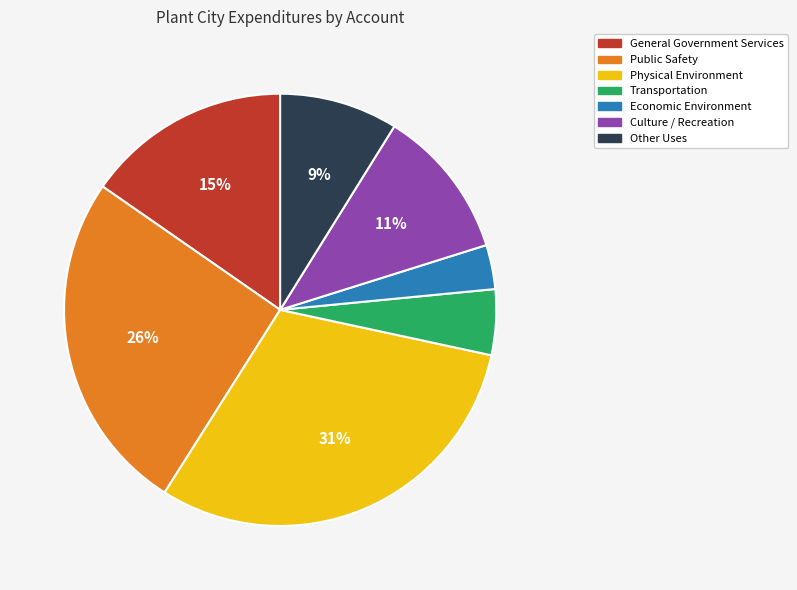

The Public Safety slice represents 26% of the pie. True or false?

True